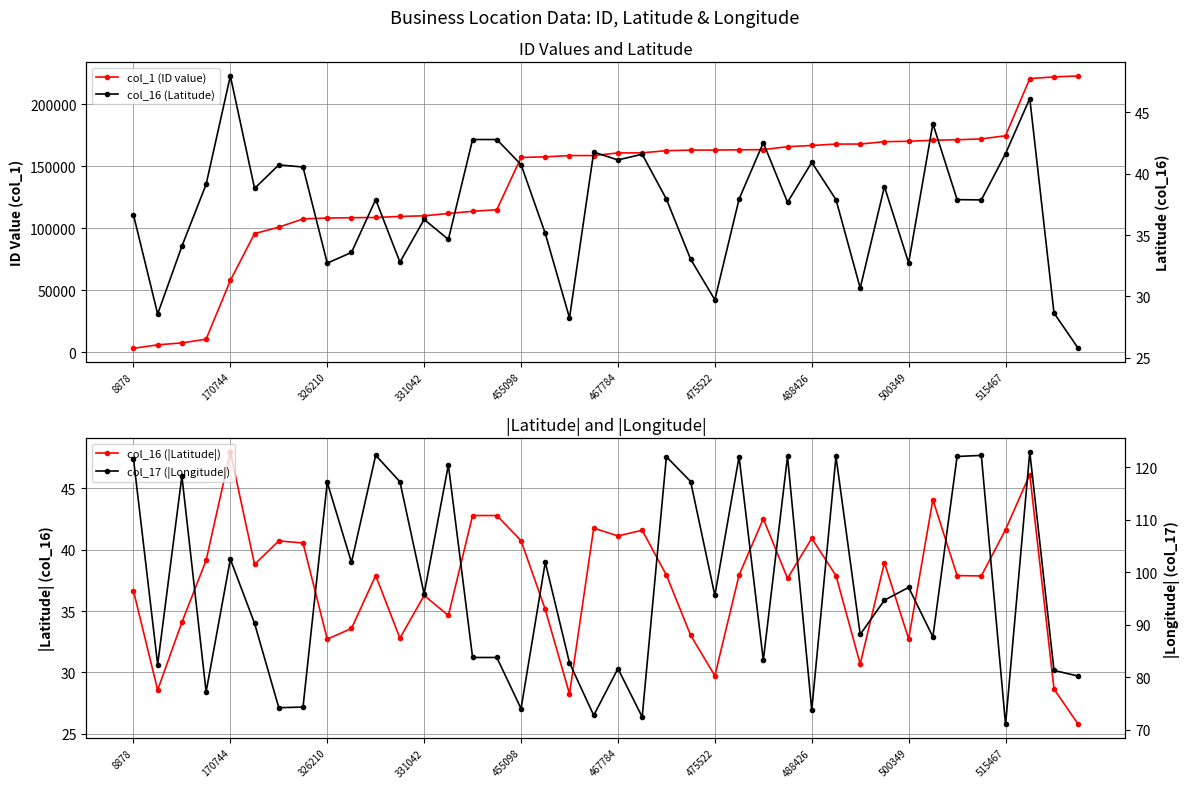

Rank the series at 467784 from highest to lowest value.

col_1 (ID value), col_17 (|Longitude|), col_16 (|Latitude|), col_16 (Latitude)